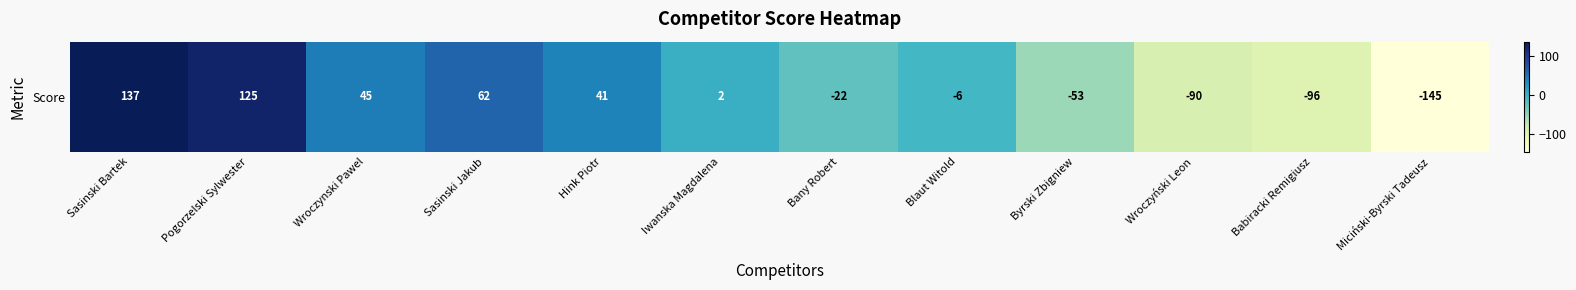

Rank the categories by value from lowest to highest.

Miciński-Byrski Tadeusz, Babiracki Remigiusz, Wroczyński Leon, Byrski Zbigniew, Bany Robert, Blaut Witold, Iwanska Magdalena, Hink Piotr, Wroczynski Pawel, Sasinski Jakub, Pogorzelski Sylwester, Sasinski Bartek